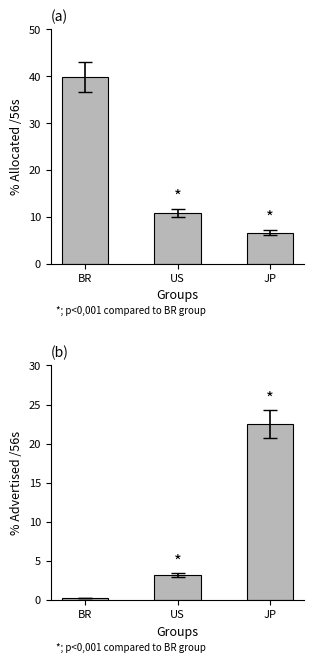

Reading left to right, transcribe all the data shown in this chart.

% Allocated /56s: 39.8	10.8	6.6
% Advertised /56s: 0.2	3.2	22.5